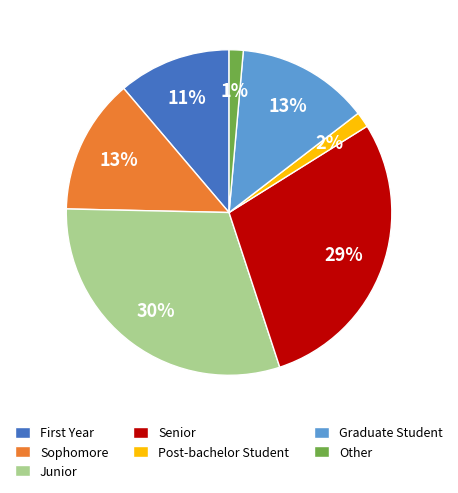

Combined, do Post-bachelor Student and Junior account for over 50%?

No